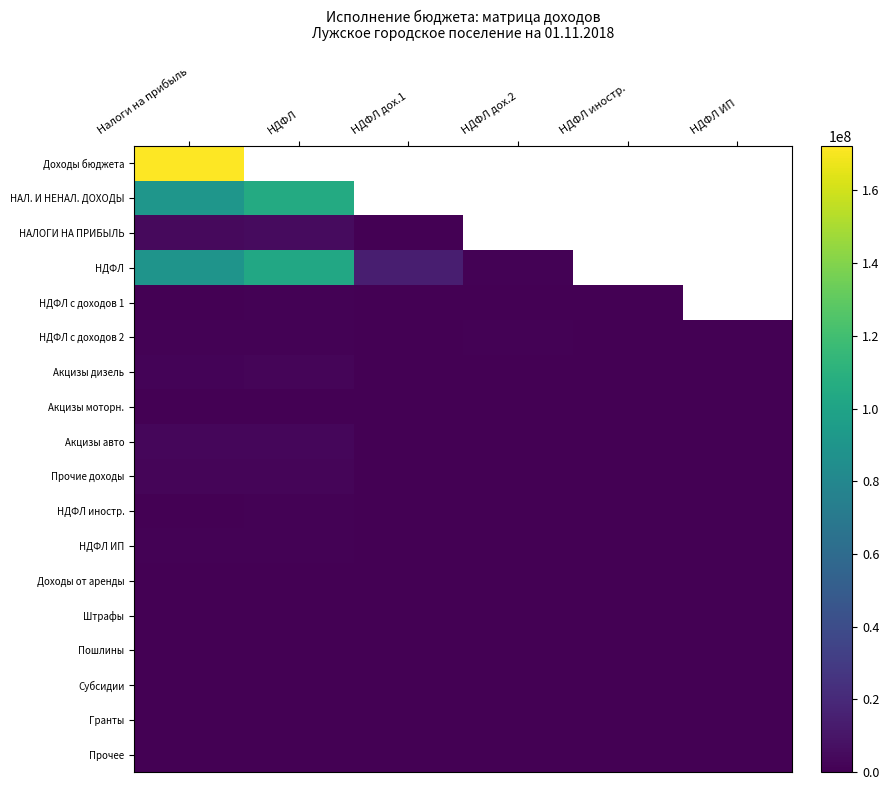

True or false: НДФЛ has a value of 29472263.3 at Налоги на прибыль.

False